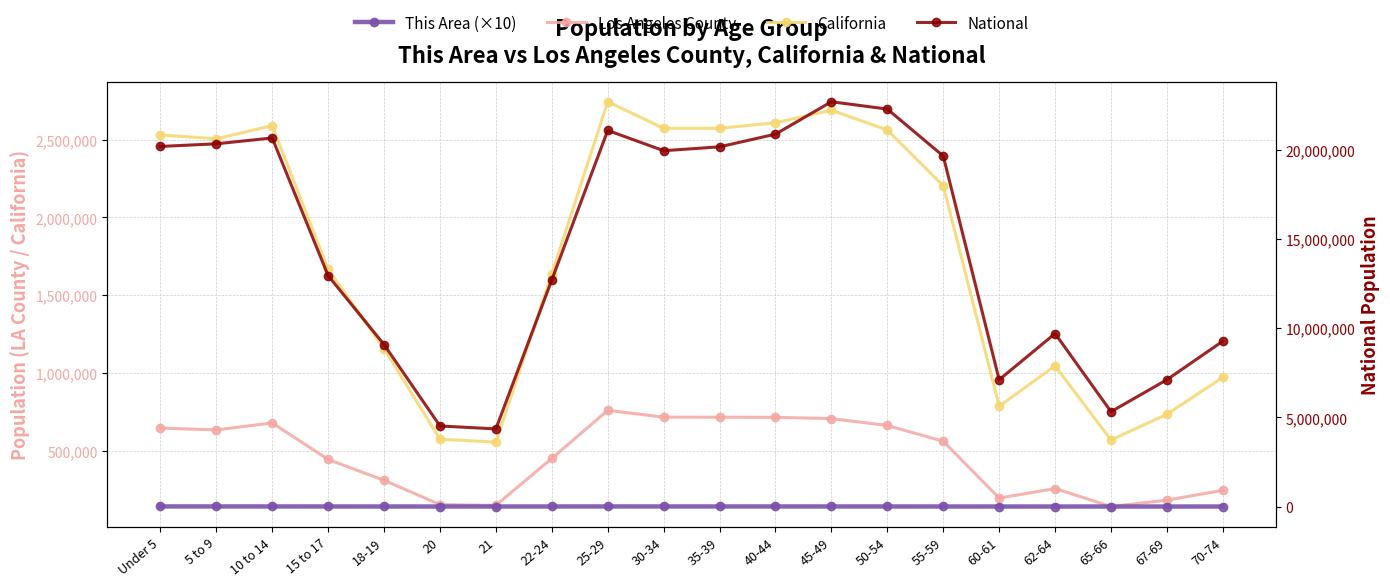

True or false: This Area (×10) and National intersect in this chart.

False